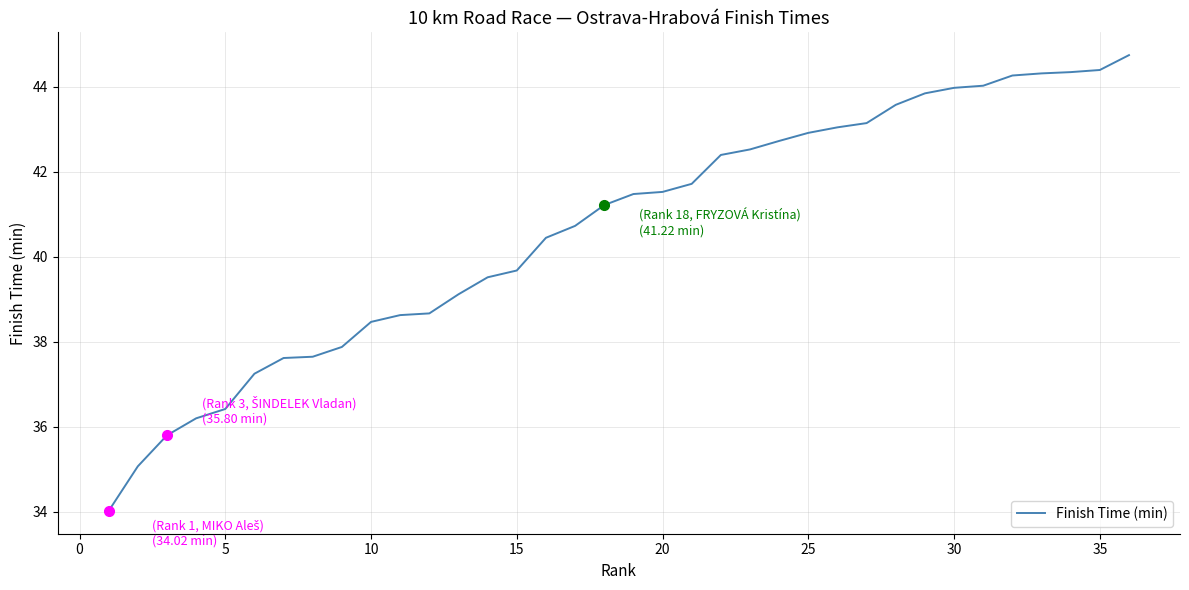

What is the maximum value shown in the chart?

44.8